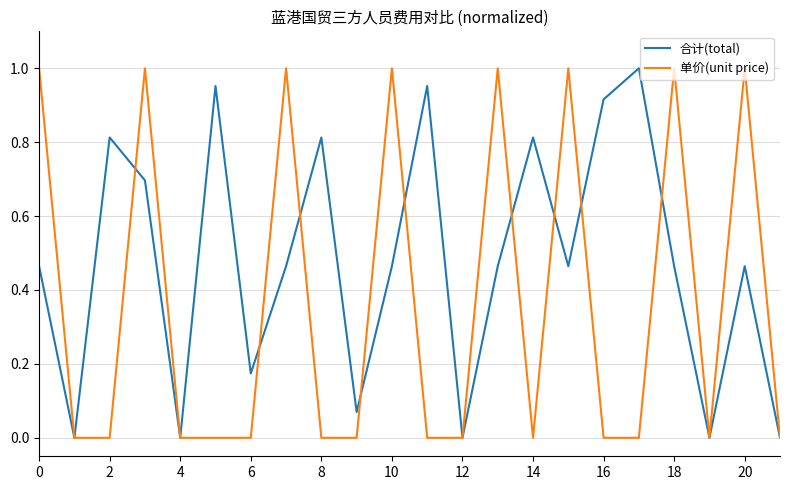

Rank the series by their average value, from lowest to highest.

单价(unit price), 合计(total)